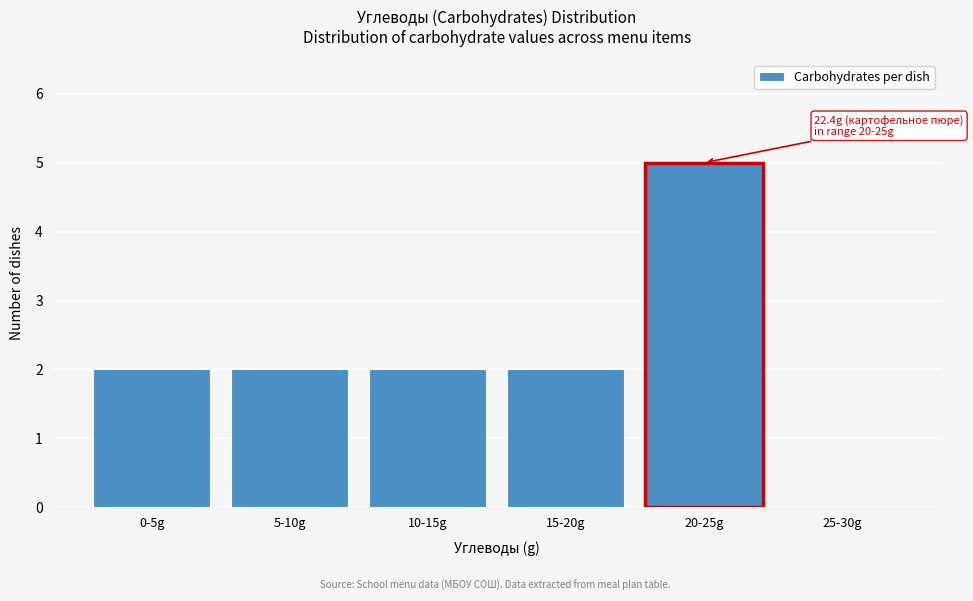

Reading left to right, what are all the values shown in this chart?

0-5g=2	5-10g=2	10-15g=2	15-20g=2	20-25g=5	25-30g=0